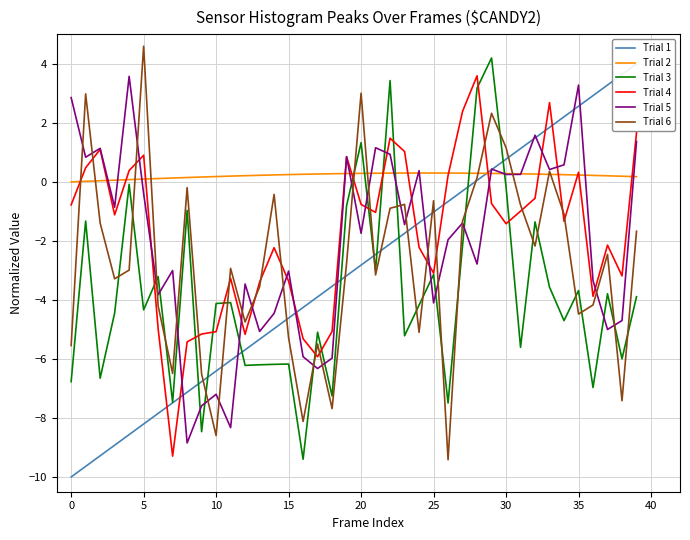

Is it true that Trial 4 equals -0.9 at 30?

False